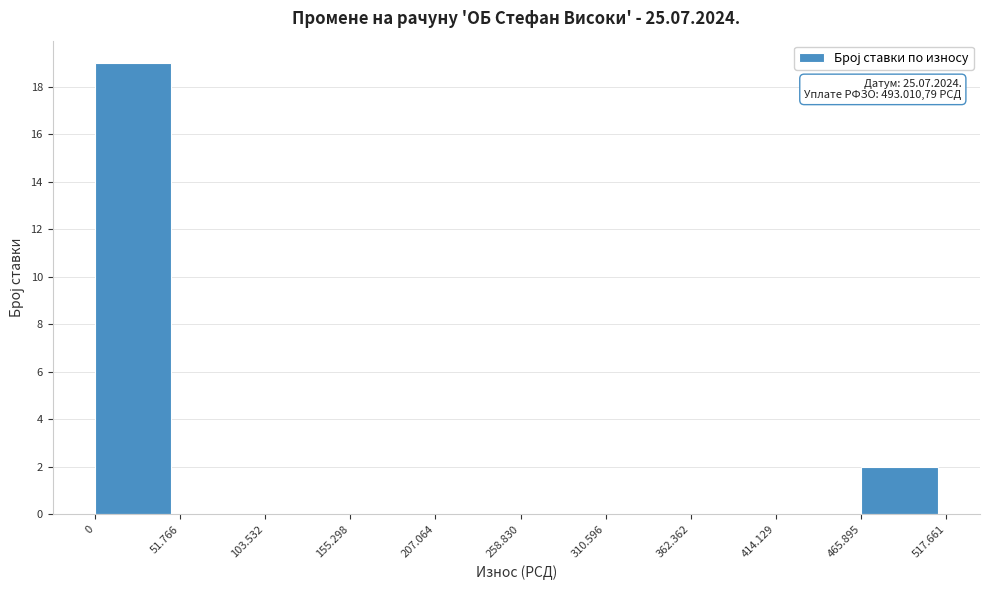

Reading left to right, what are all the values shown in this chart?

0=19	51.766=0	103.532=0	155.298=0	207.064=0	258.830=0	310.596=0	362.362=0	414.129=0	465.895=2